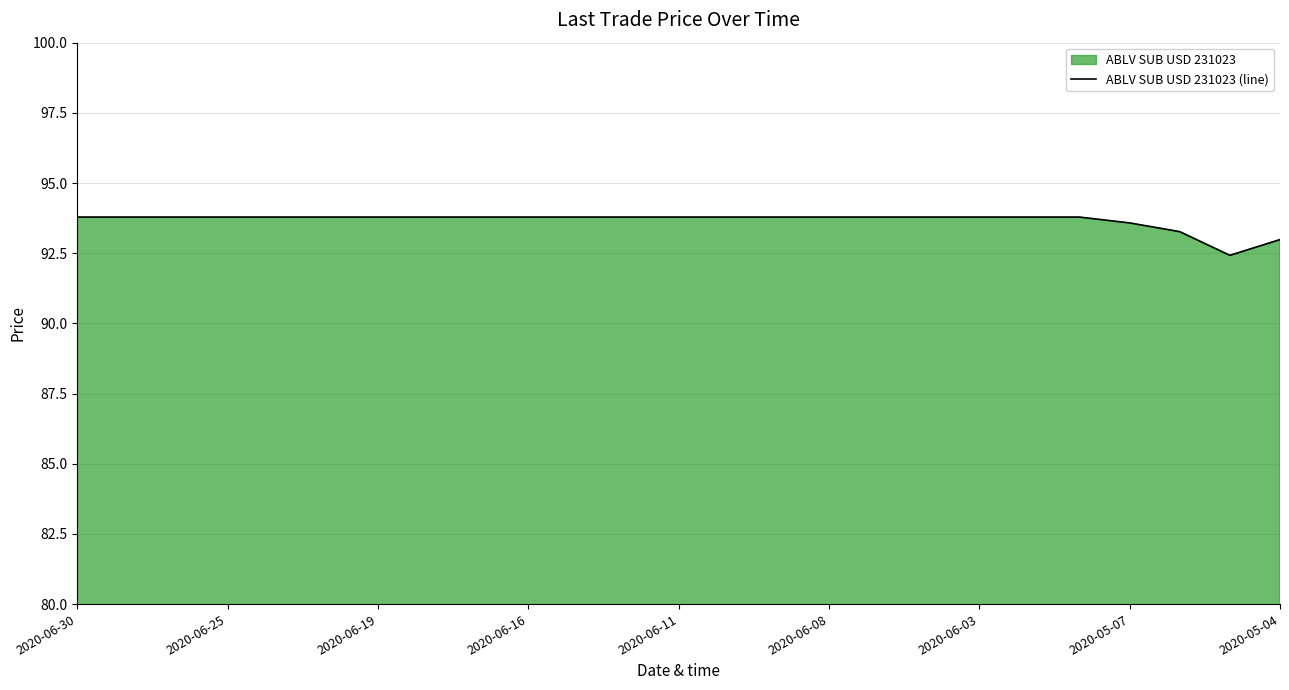

The chart shows a value of 93.8 at 2020-06-25. True or false?

True